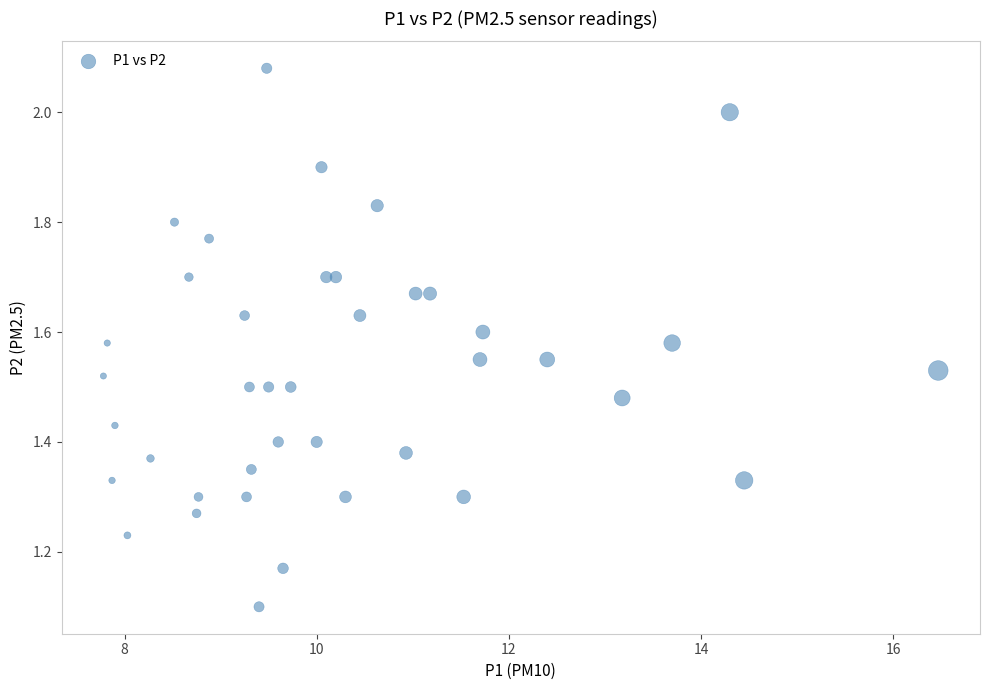

What is the range of X values (max minus min)?

8.7